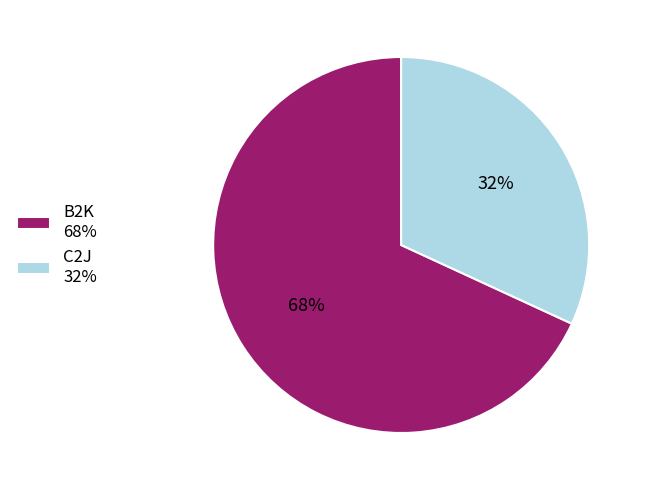

Which category has the biggest portion of the pie?

B2K